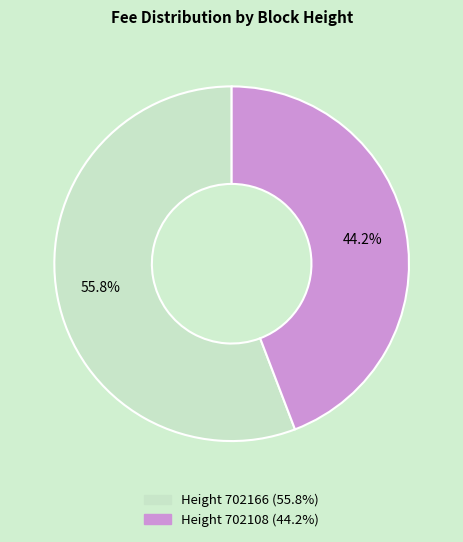

Does any single category account for the majority?

Yes